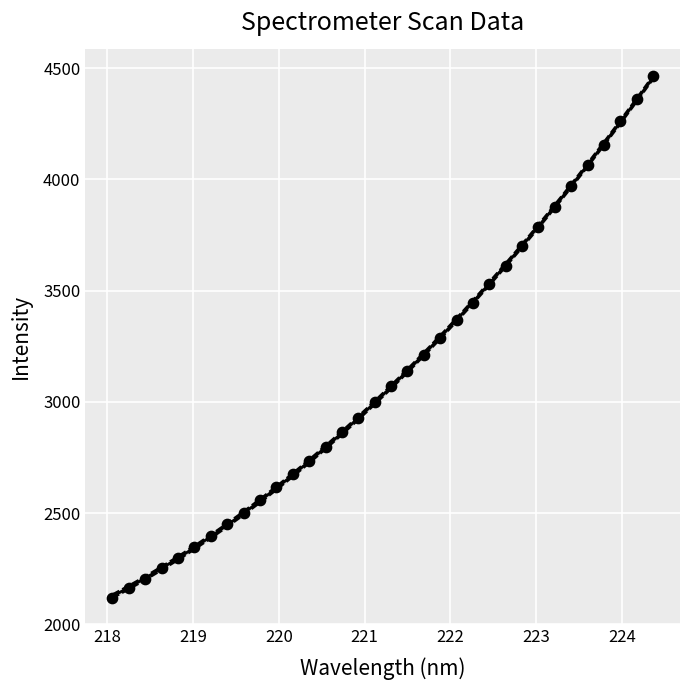

What is the range of Y values (max minus min)?

2345.9